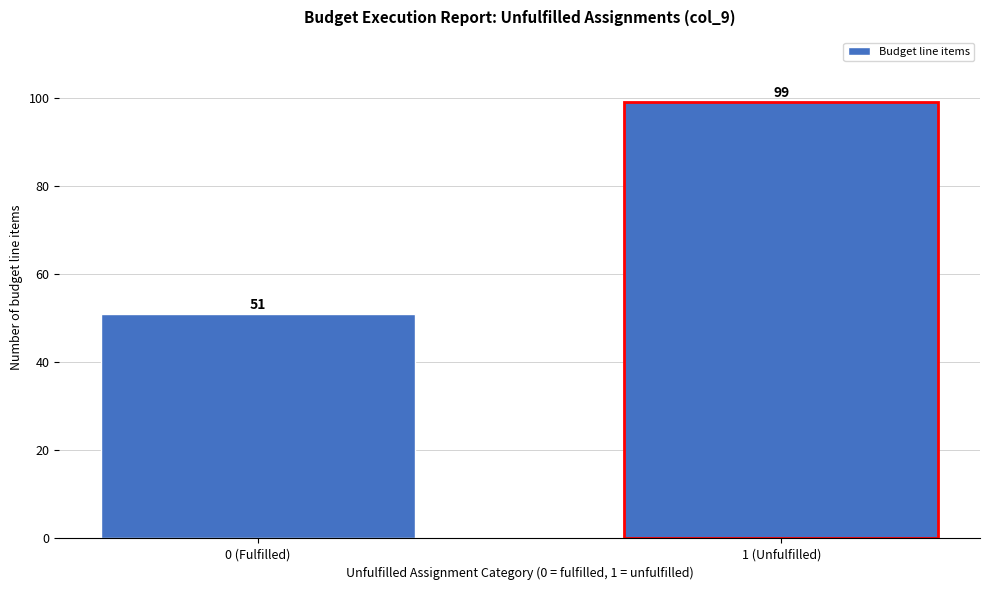

Reading left to right, transcribe all the data shown in this chart.

0 (Fulfilled)=51	1 (Unfulfilled)=99